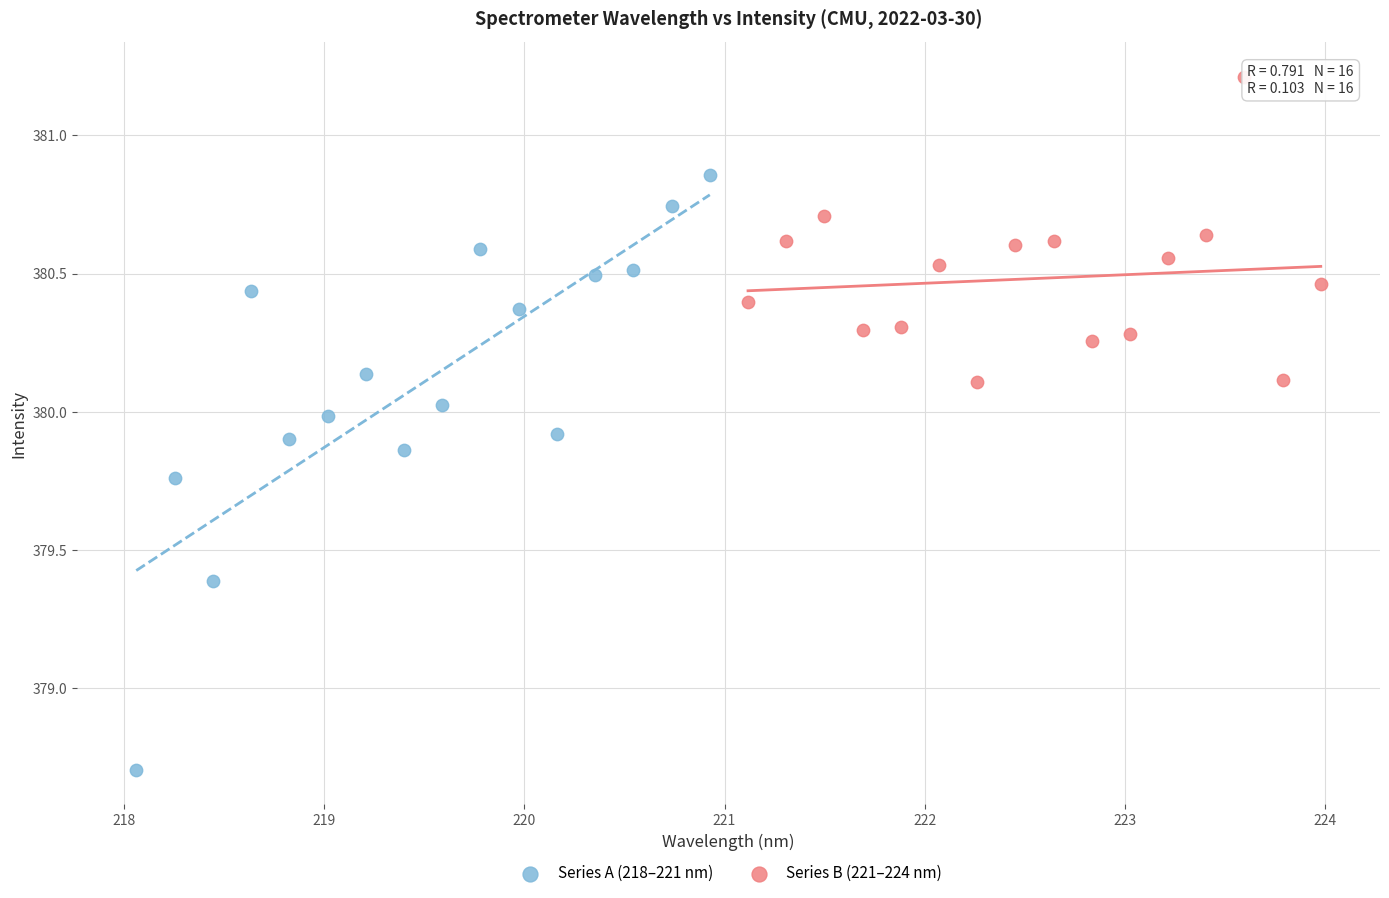

Which series has the largest Y range (max minus min)?

Series A (218–221 nm)